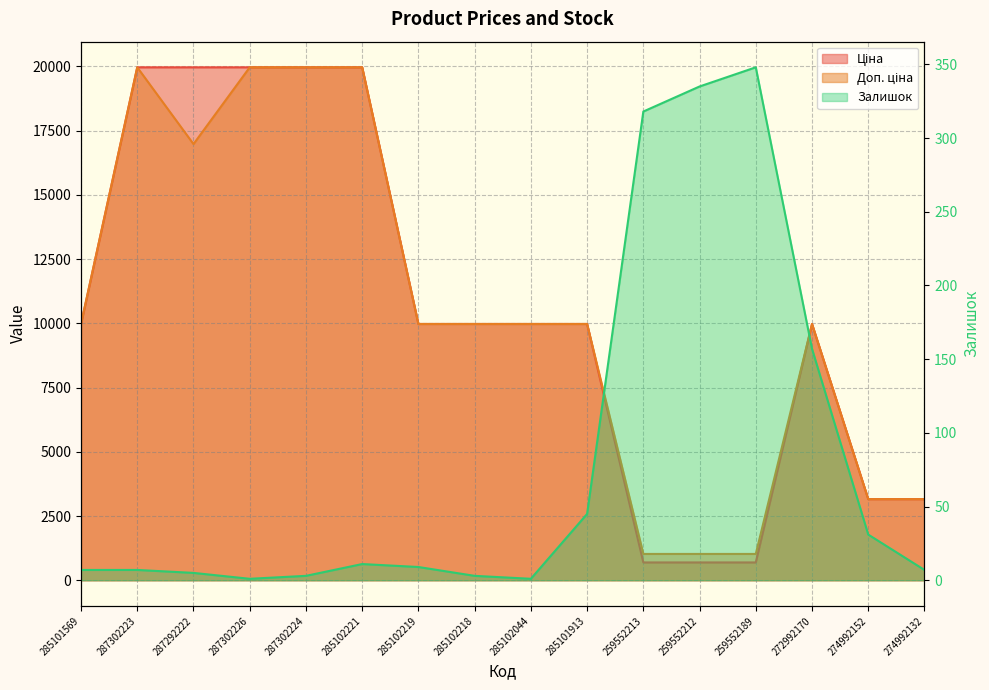

True or false: Залишок and Доп. ціна cross at least once.

False